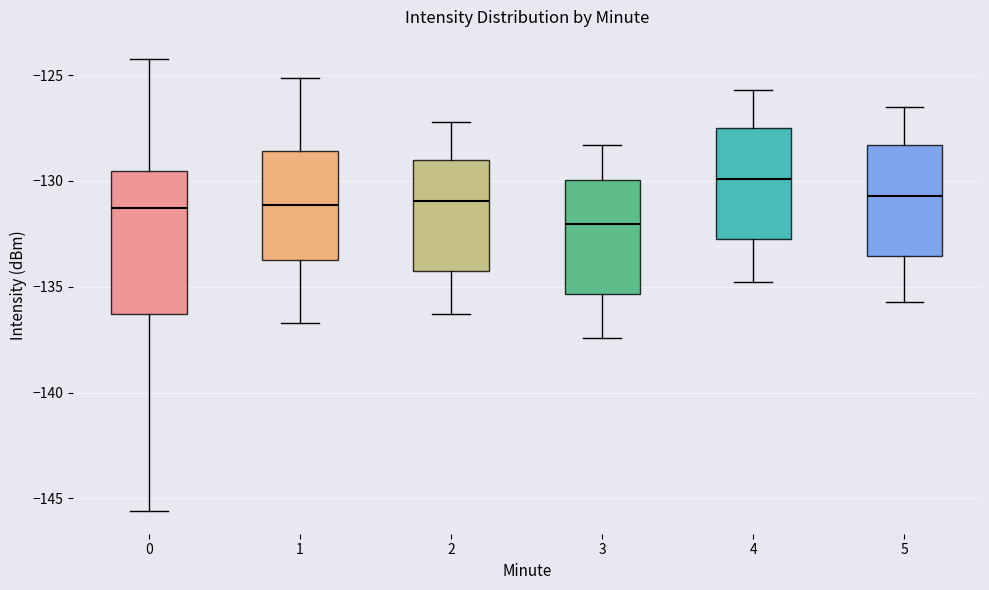

Comparing the boxes themselves (not the whiskers), which one is the tallest?

0